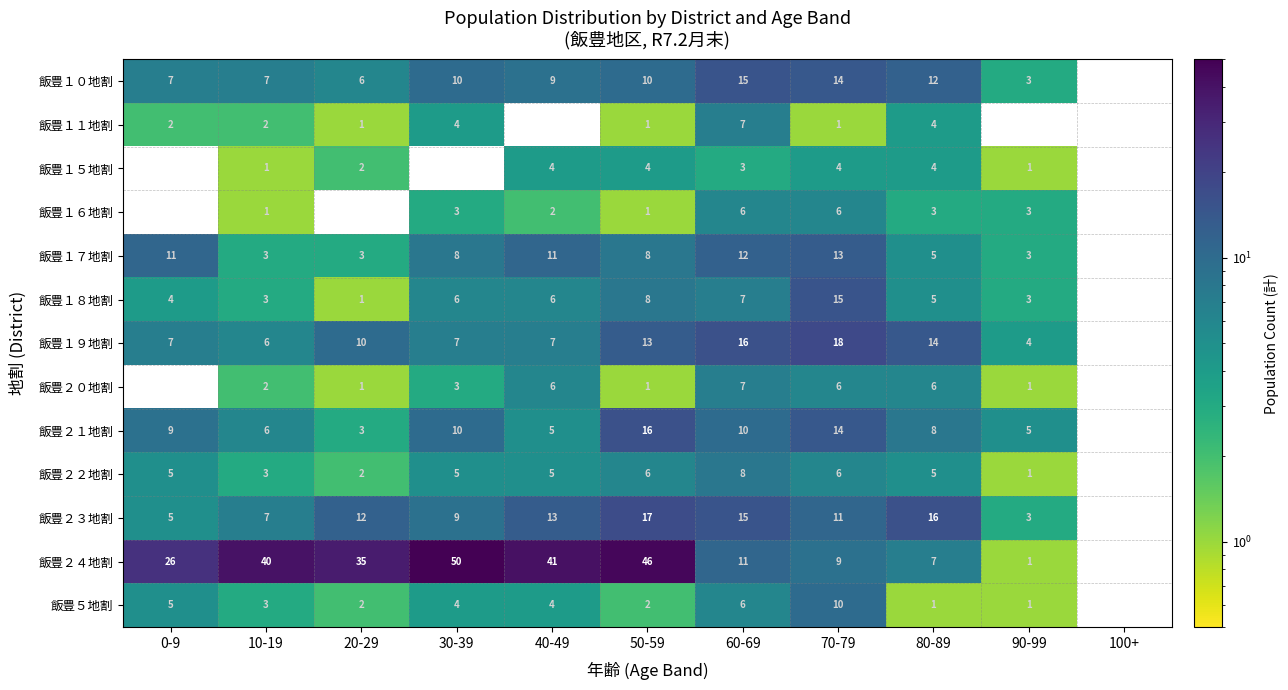

What is the difference between the highest and lowest values at 70-79?

17